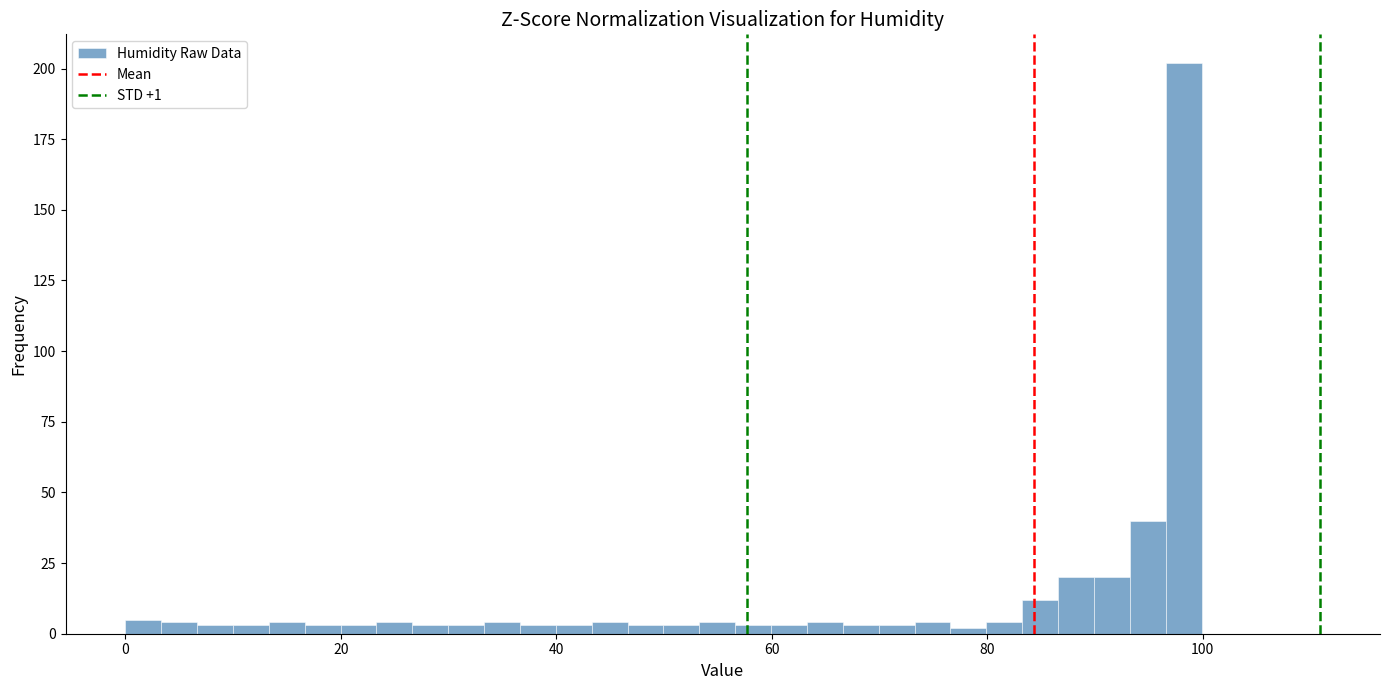

Around what value on the x-axis is the tallest bar? Give the approximate position of its centre, as read against the axis.

98